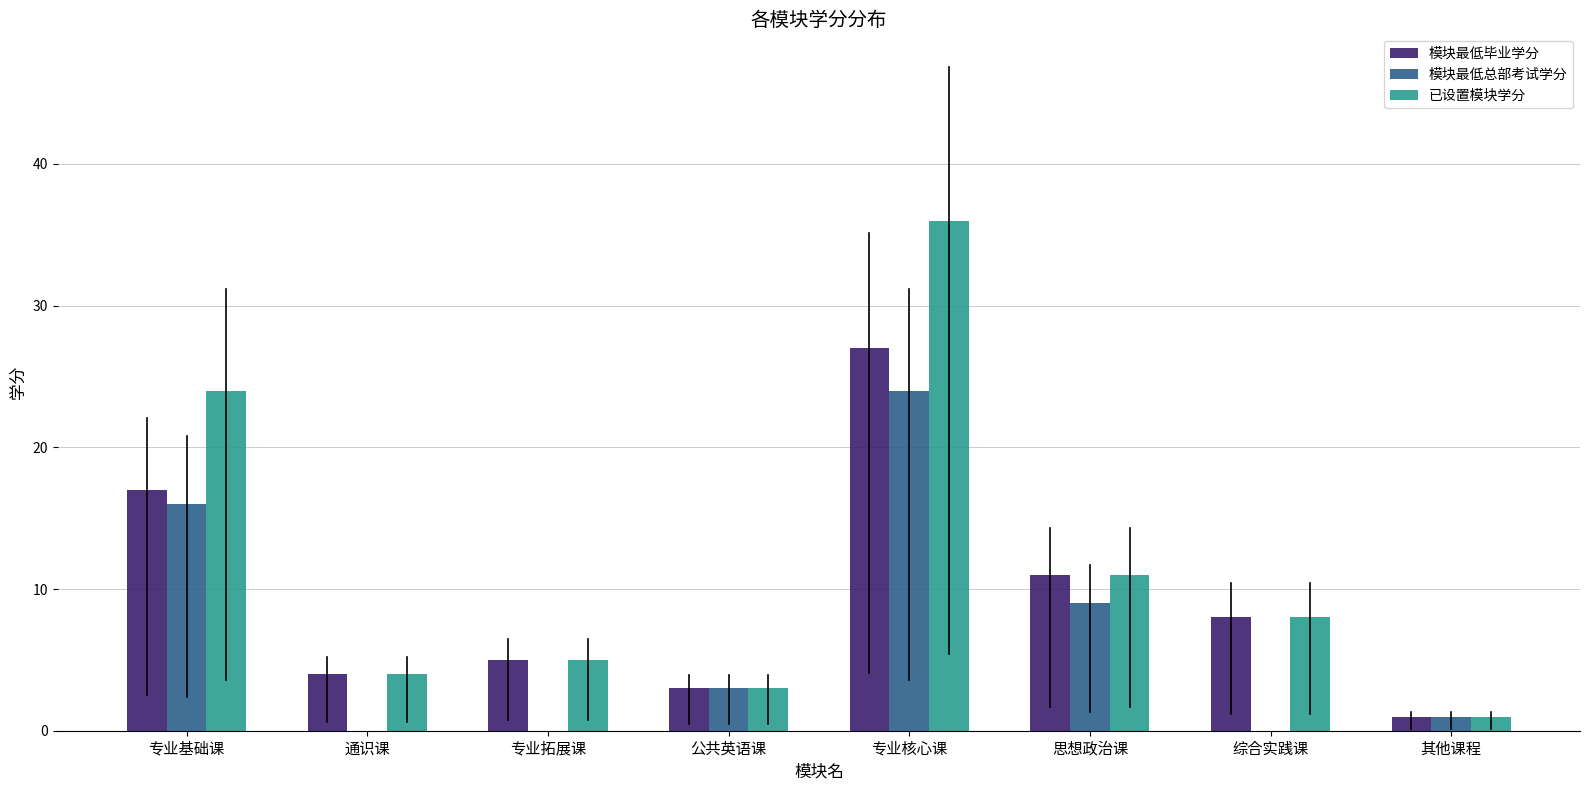

Reading left to right, extract all data points from this chart.

模块最低毕业学分: 专业基础课=17	通识课=4	专业拓展课=5	公共英语课=3	专业核心课=27	思想政治课=11	综合实践课=8	其他课程=1
模块最低总部考试学分: 专业基础课=16	通识课=0	专业拓展课=0	公共英语课=3	专业核心课=24	思想政治课=9	综合实践课=0	其他课程=1
已设置模块学分: 专业基础课=24	通识课=4	专业拓展课=5	公共英语课=3	专业核心课=36	思想政治课=11	综合实践课=8	其他课程=1